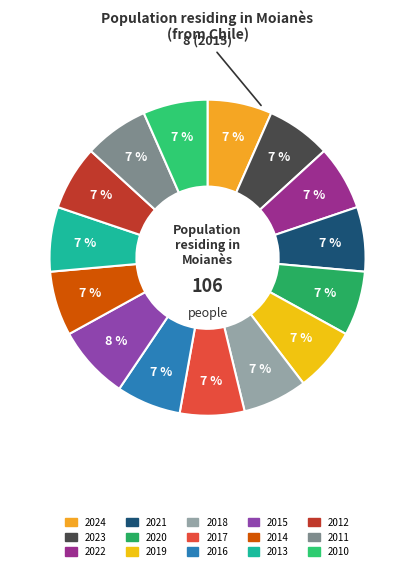

Count the number of slices in the pie.

15